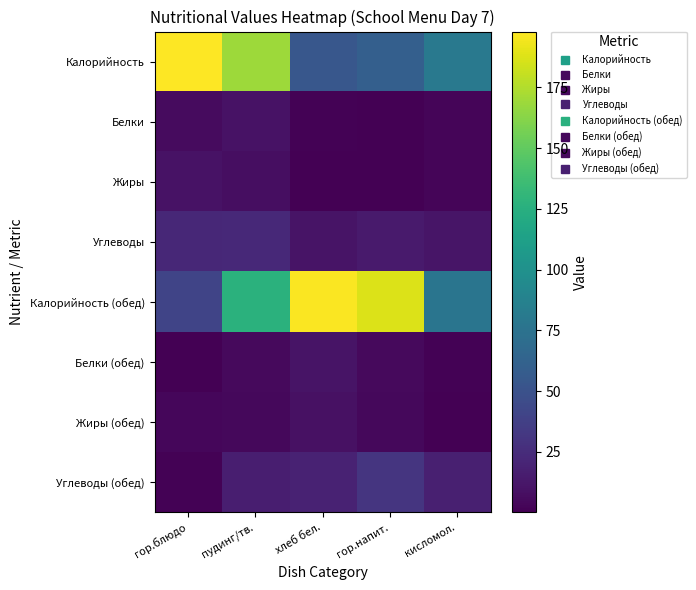

Between гор.напит. and кисломол., which is larger?

кисломол.